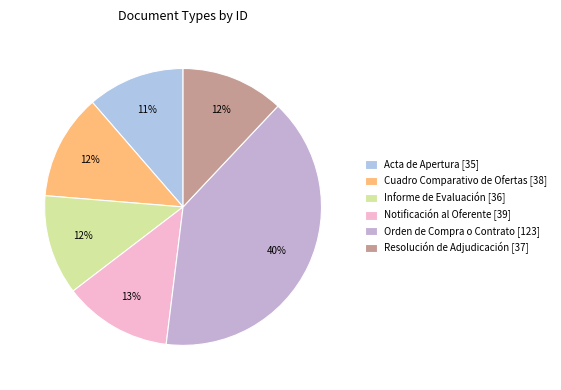

What is the ratio of the value at Cuadro Comparativo de Ofertas [38] to the value at Notificación al Oferente [39]?

1.0